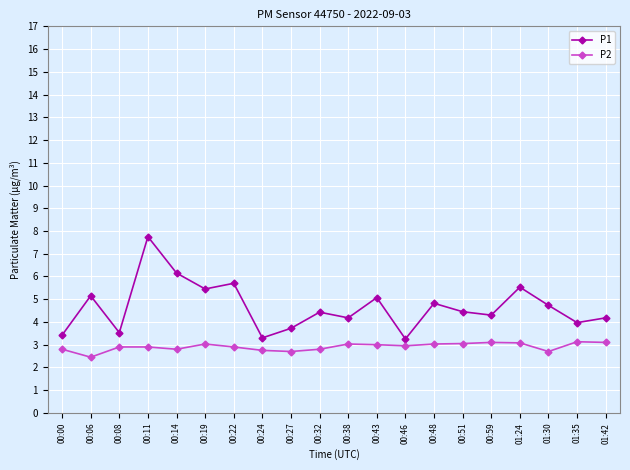

Is the value of P1 at 00:22 greater than the value of P2 at 00:51?

Yes